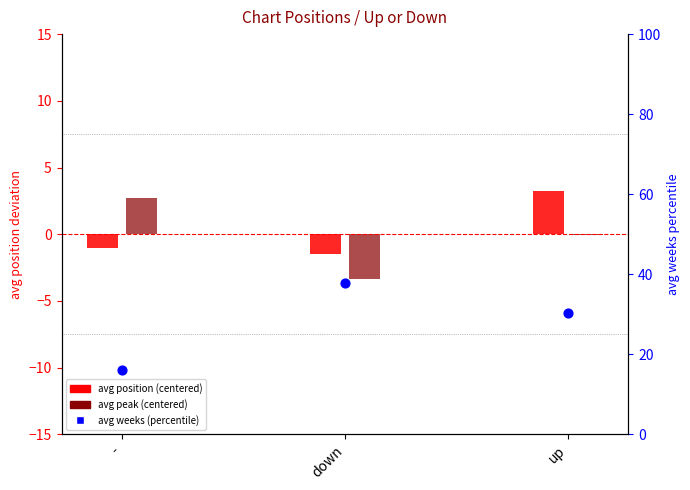

What are all the series names shown in the legend?

avg position (centered), avg peak (centered), avg weeks (percentile)